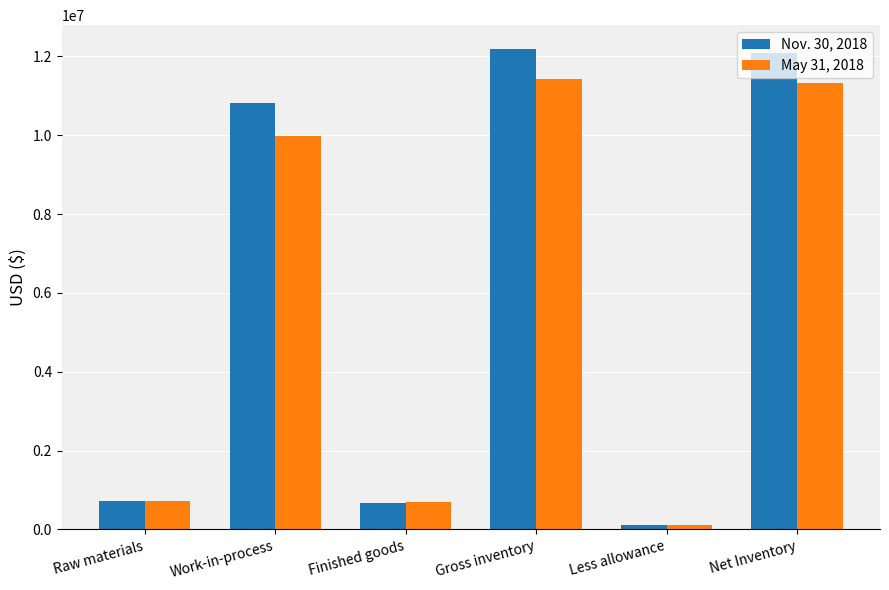

What is the spread (max minus min) of values at Raw materials?

16990